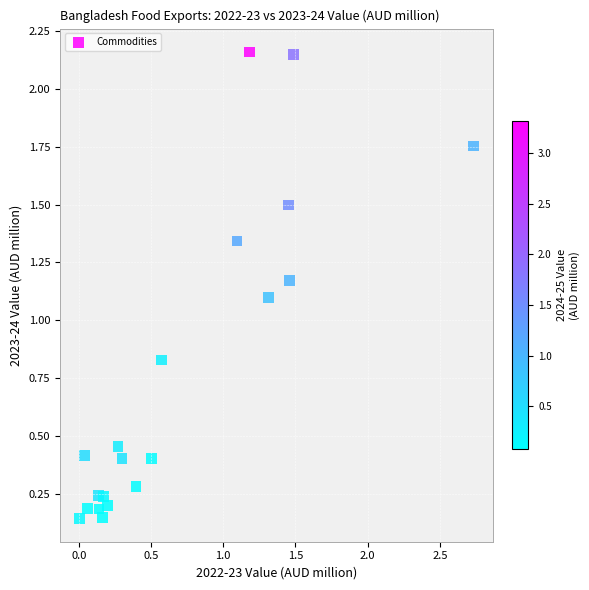

What is the range of X values (max minus min)?

2.7